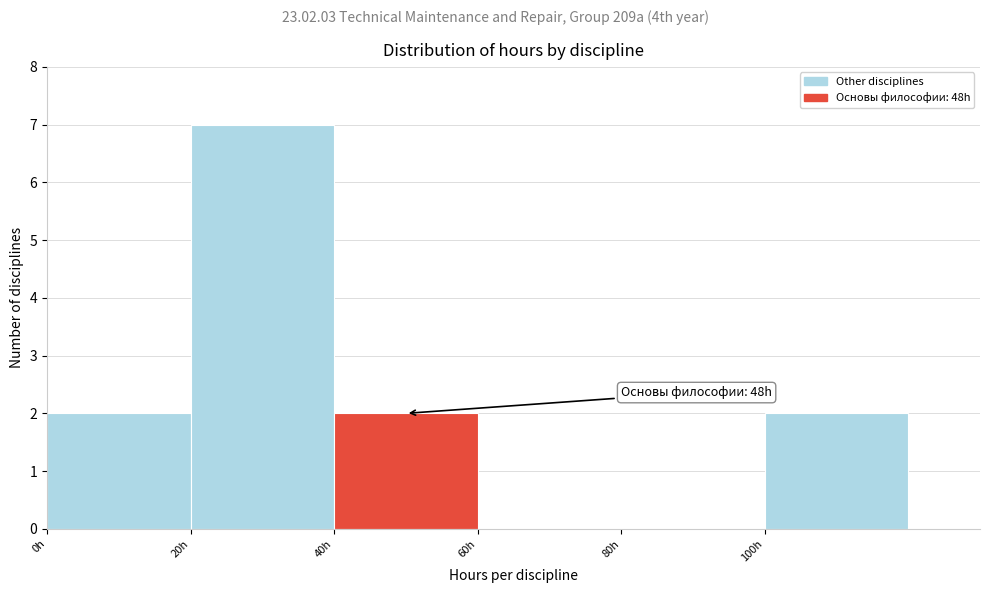

Over which range of the x-axis is the bar tallest?

20 to 40